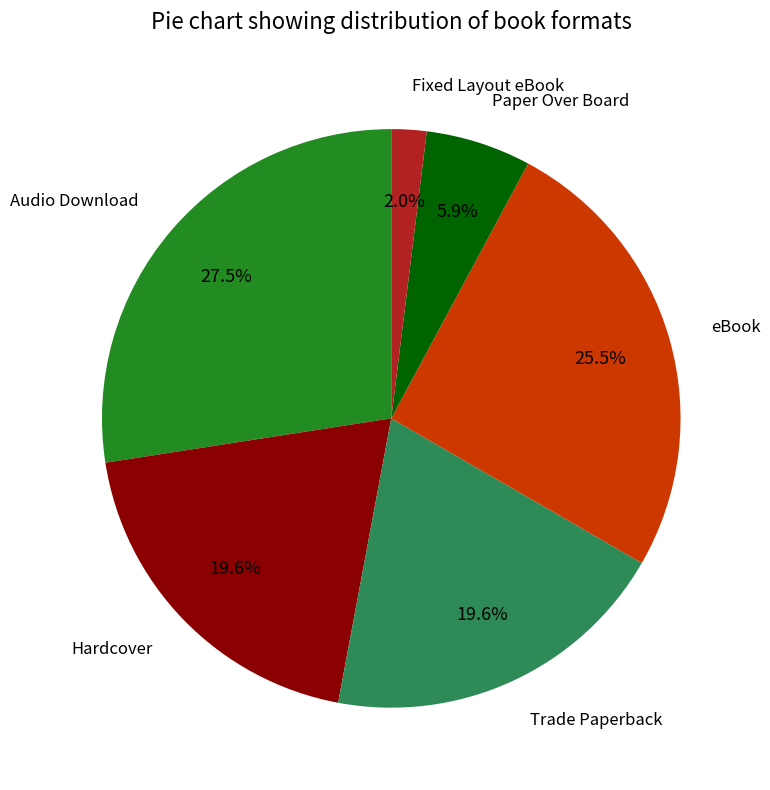

What is the smallest slice in the pie chart?

Fixed Layout eBook